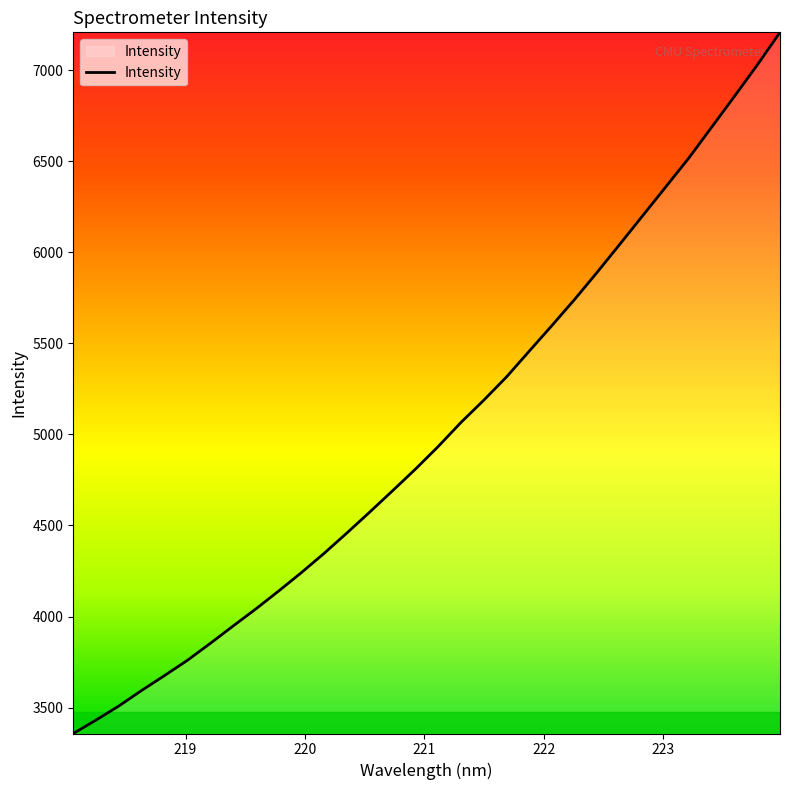

What is the greatest value displayed?

7207.8